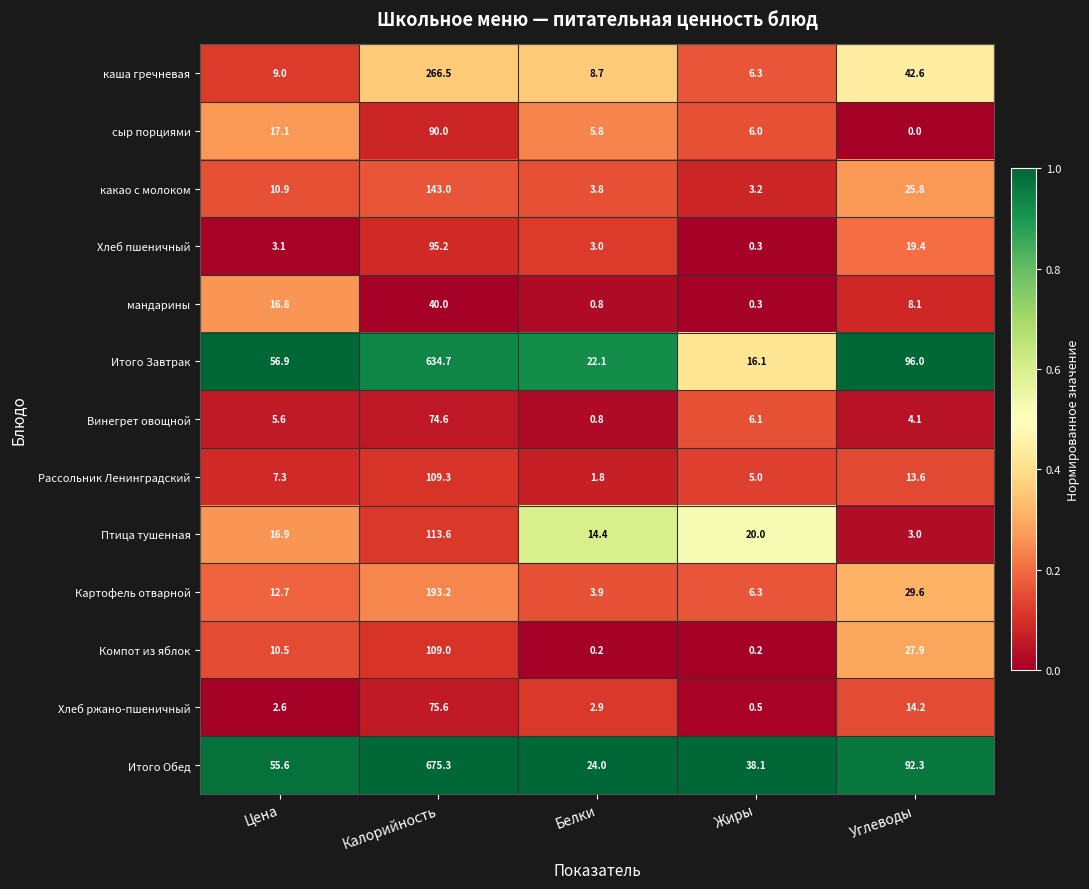

What is the sum of the Птица тушенная values at Углеводы and Калорийность?

116.6